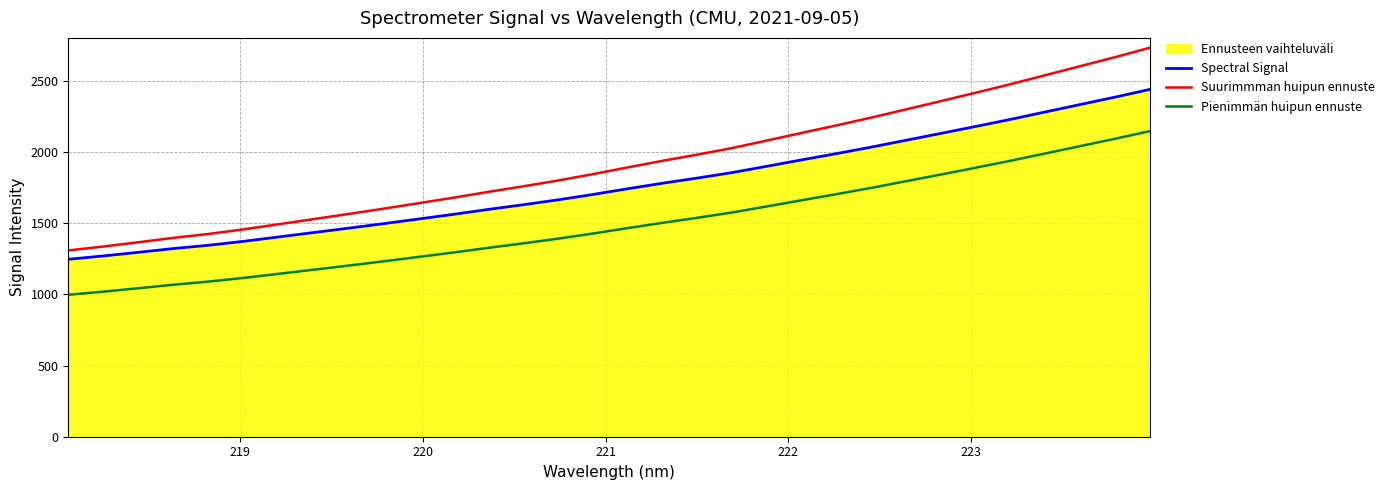

True or false: Spectral Signal has more than 1 interior local peaks.

False